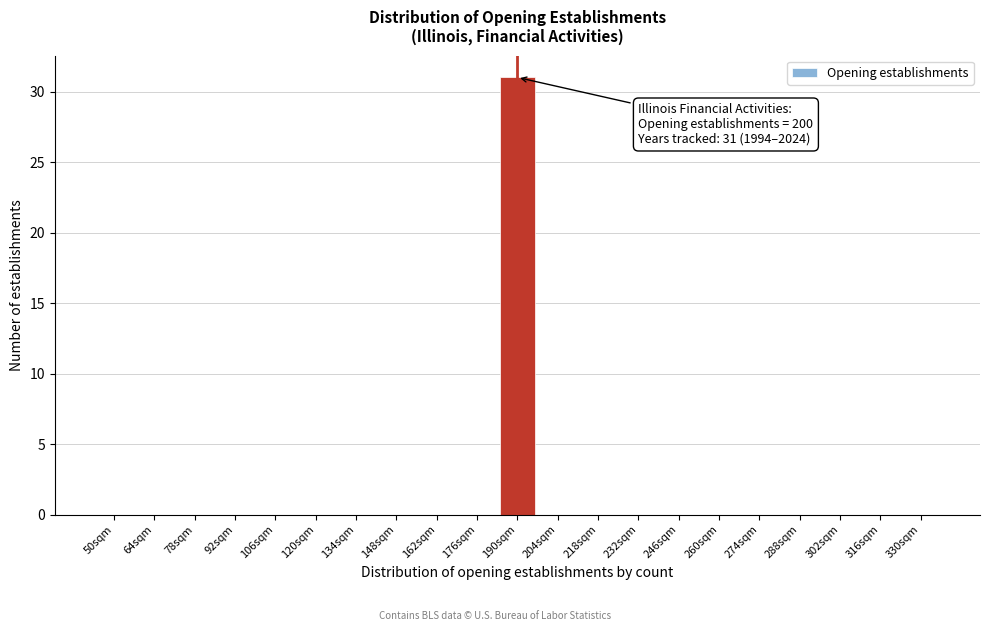

Reading left to right, list all the values displayed in this chart.

50sqm=0	64sqm=0	78sqm=0	92sqm=0	106sqm=0	120sqm=0	134sqm=0	148sqm=0	162sqm=0	176sqm=0	190sqm=31	204sqm=0	218sqm=0	232sqm=0	246sqm=0	260sqm=0	274sqm=0	288sqm=0	302sqm=0	316sqm=0	330sqm=0